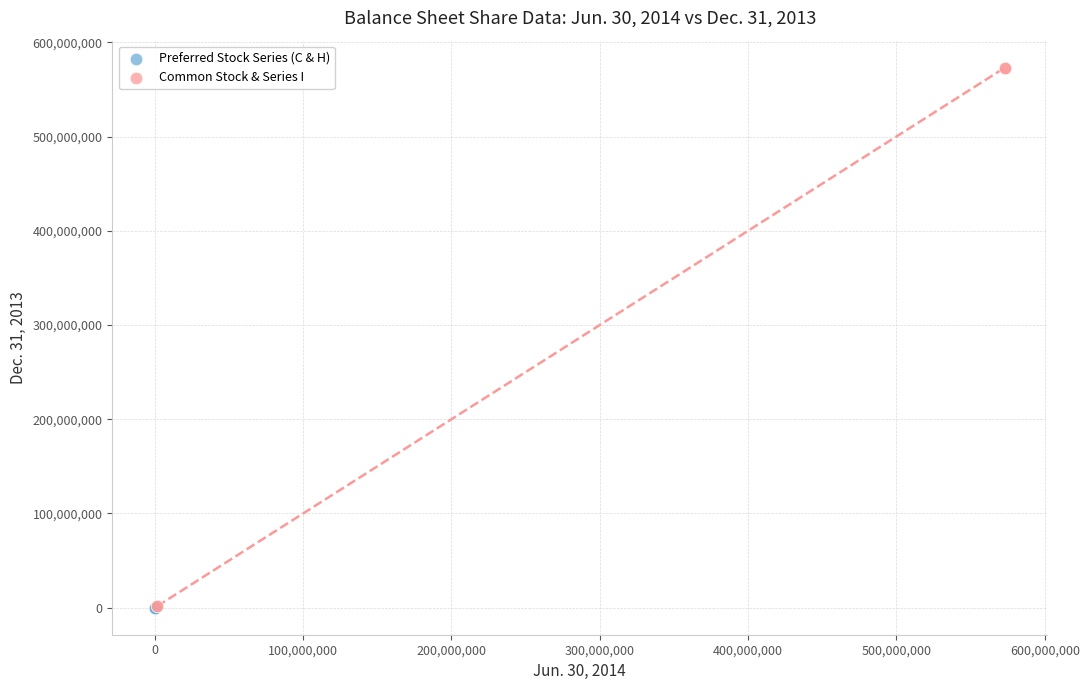

What are all the series names shown in the legend?

Preferred Stock Series (C & H), Common Stock & Series I